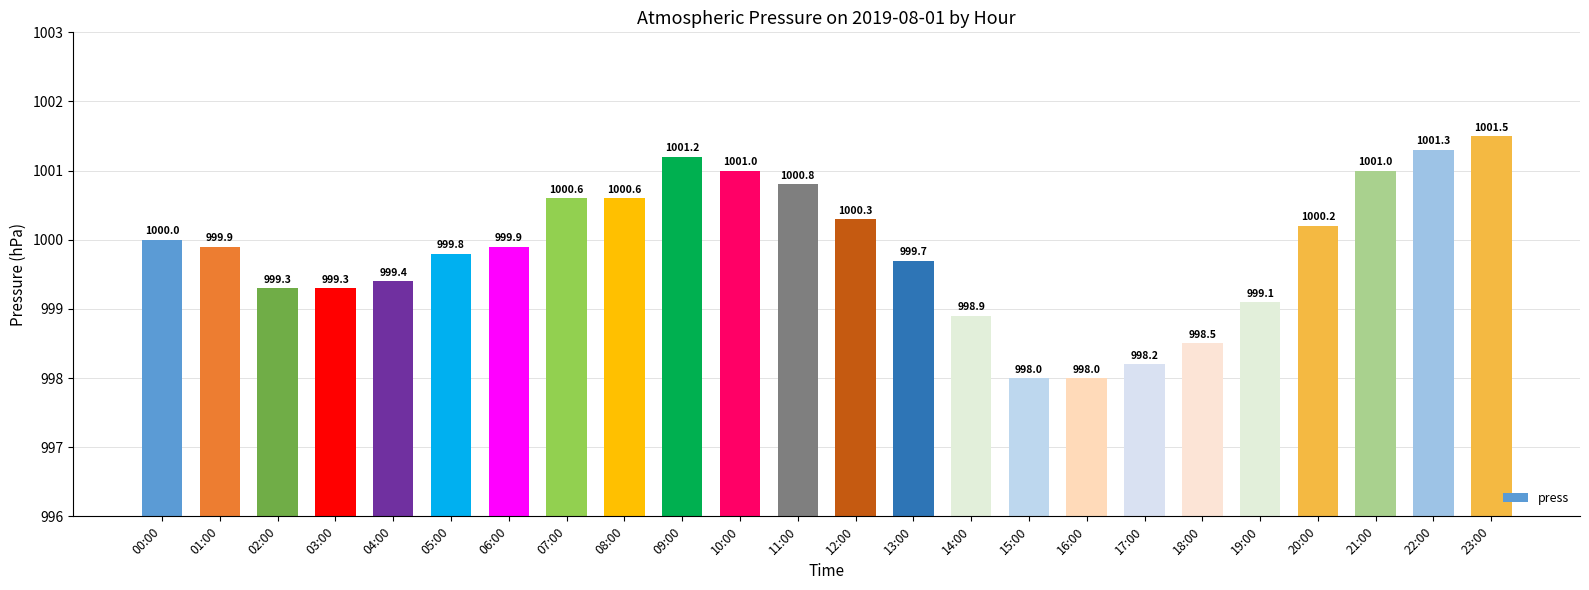

What is the label of the 7th bar from the right?

17:00